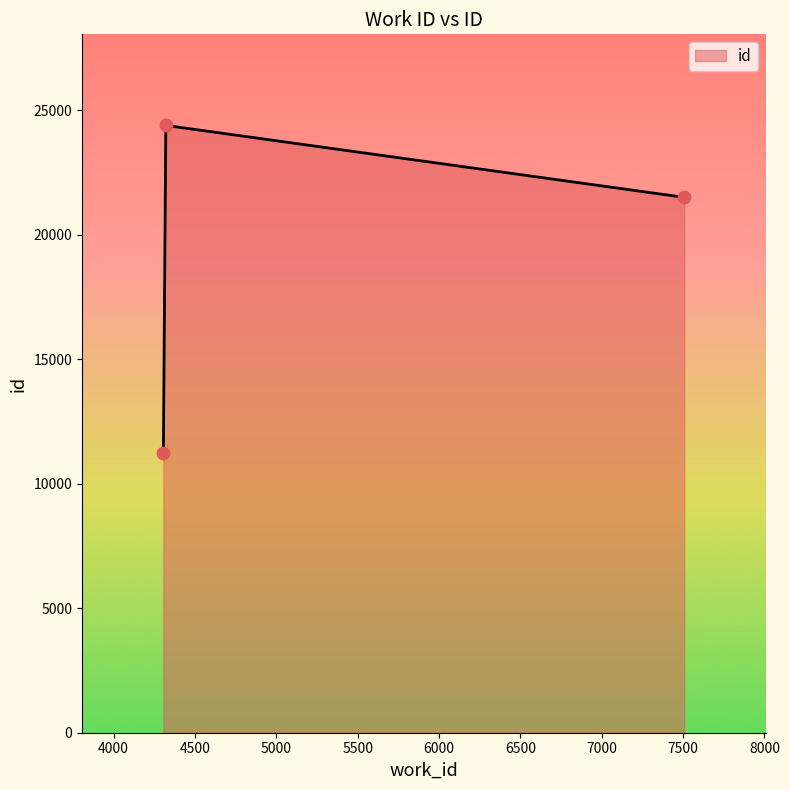

What is the average value?

19039